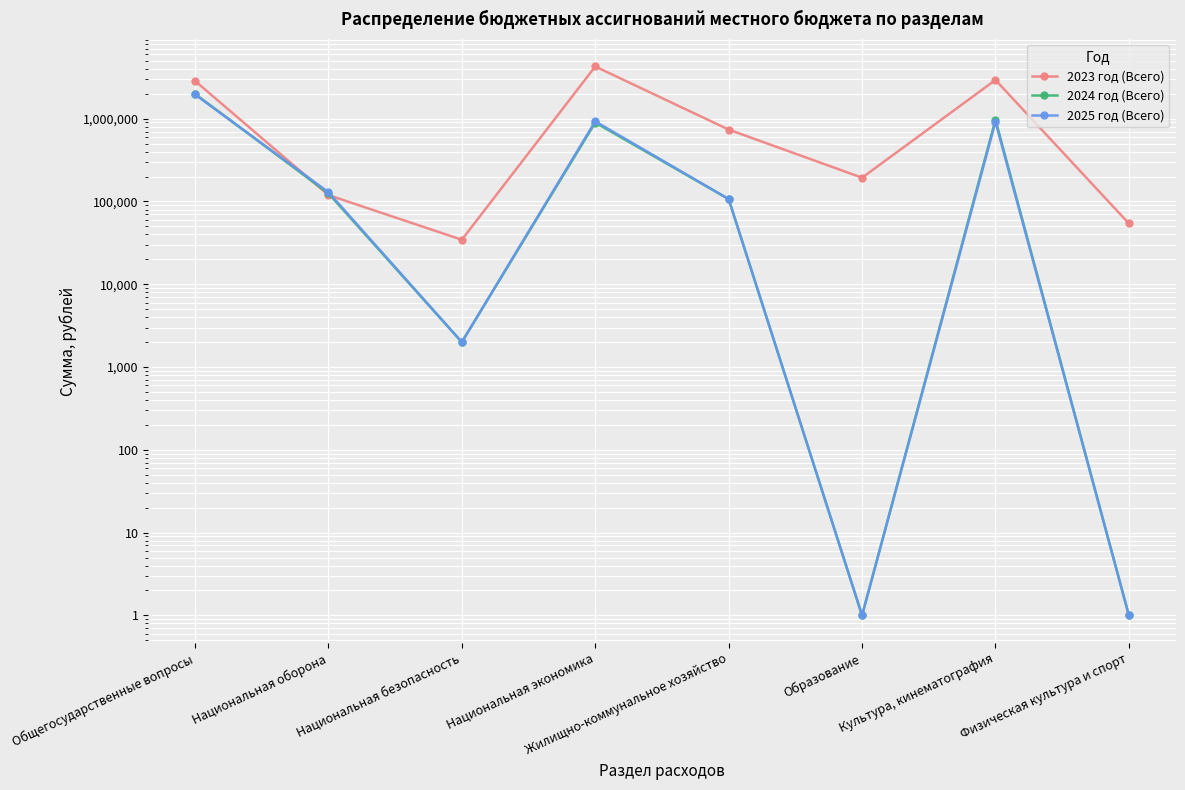

Is the value of 2024 год (Всего) at Образование greater than the value of 2025 год (Всего) at Культура, кинематография?

No